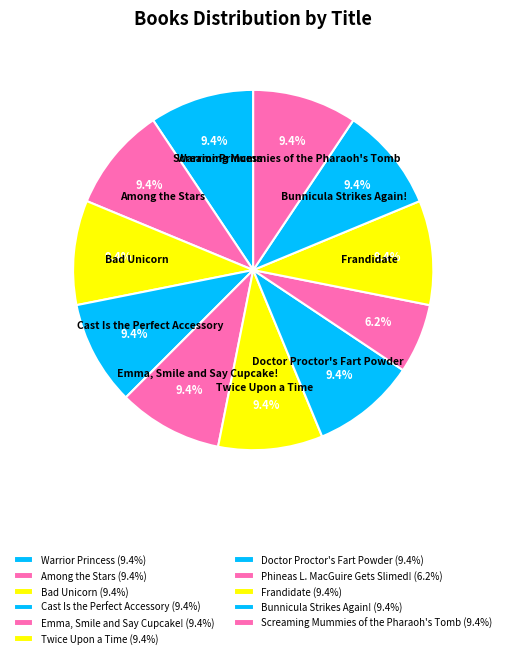

Does any single category account for the majority?

No